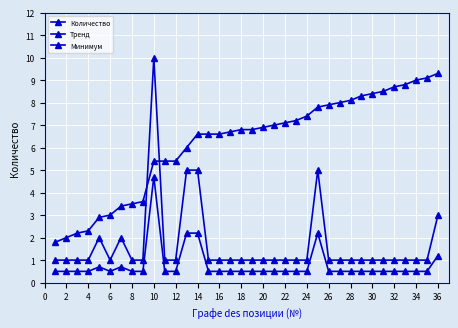

How many data points does each series have?

36